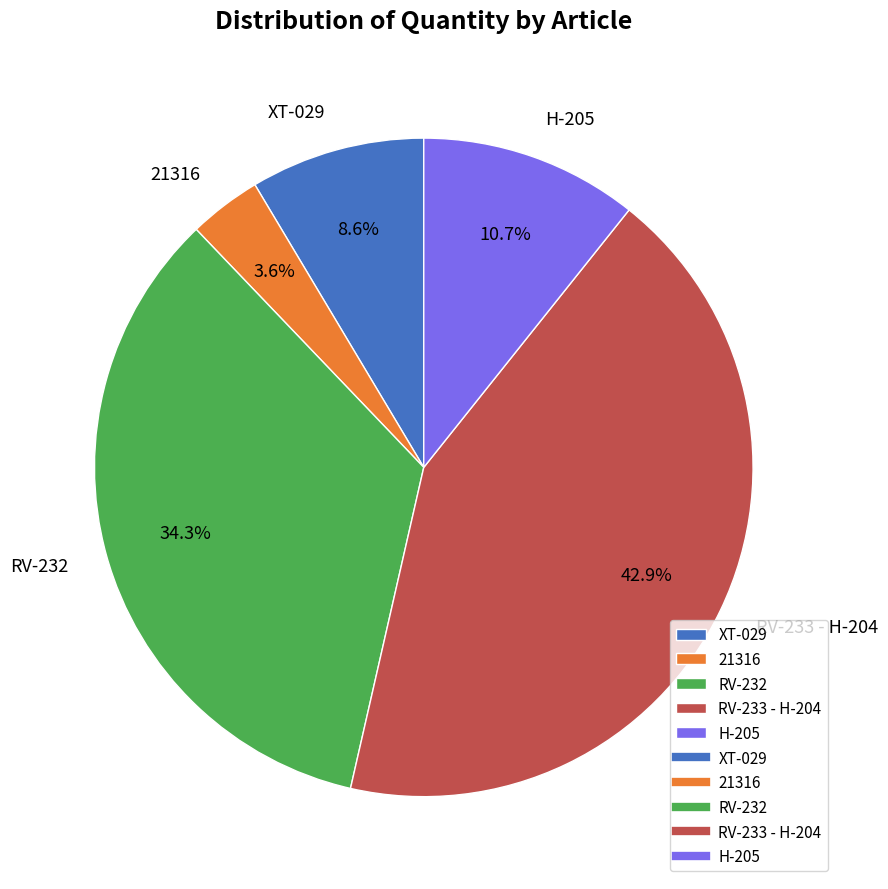

Rank the categories by value from highest to lowest.

RV-233 - H-204, RV-232, H-205, XT-029, 21316